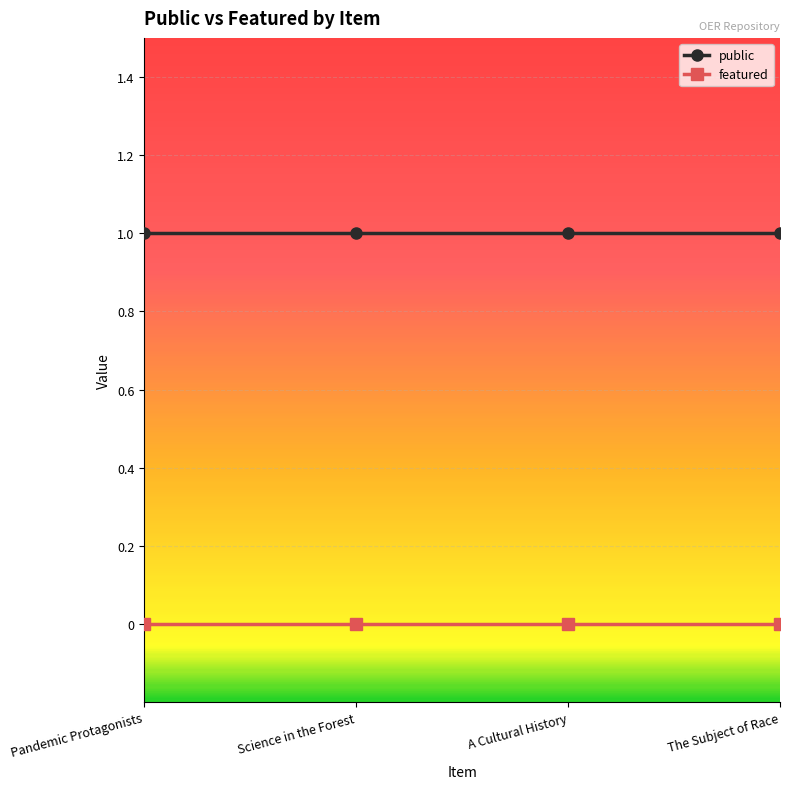

What is the average value of the public series?

1